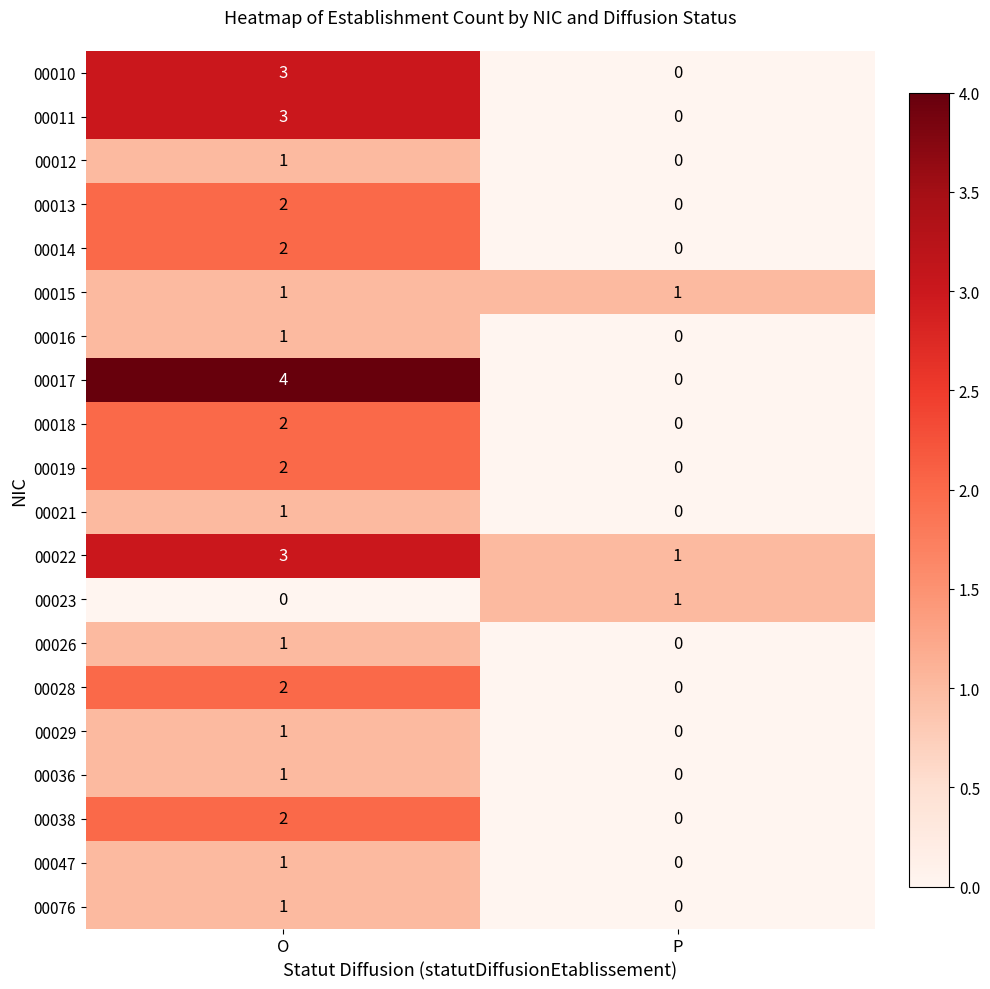

The 00038 series shows 3 at O. True or false?

False